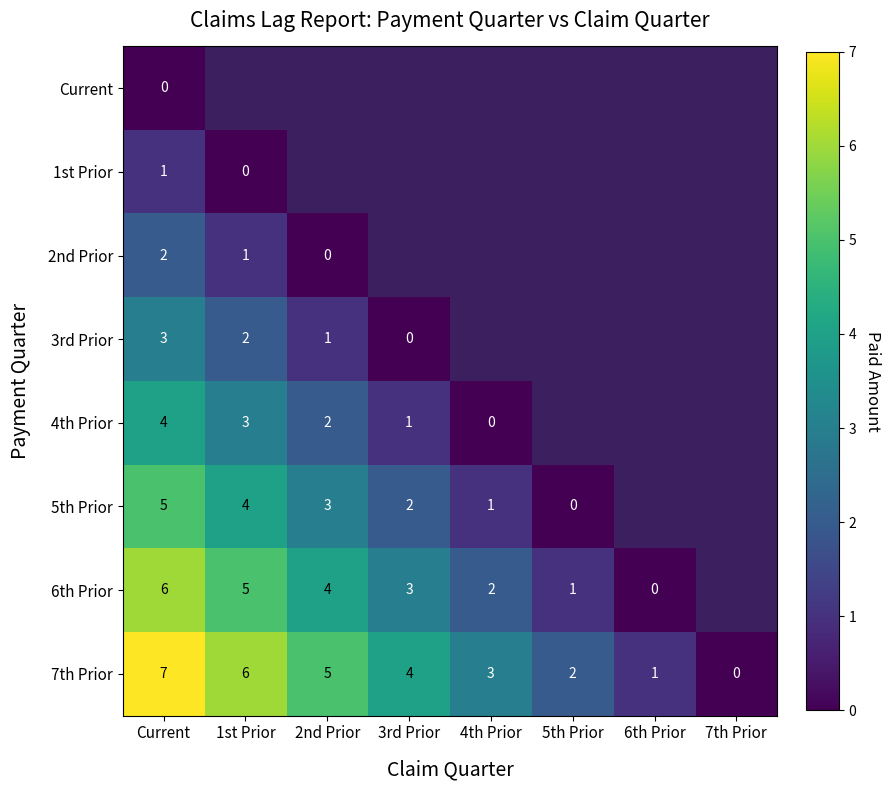

At how many categories does at least one series exceed 6?

1